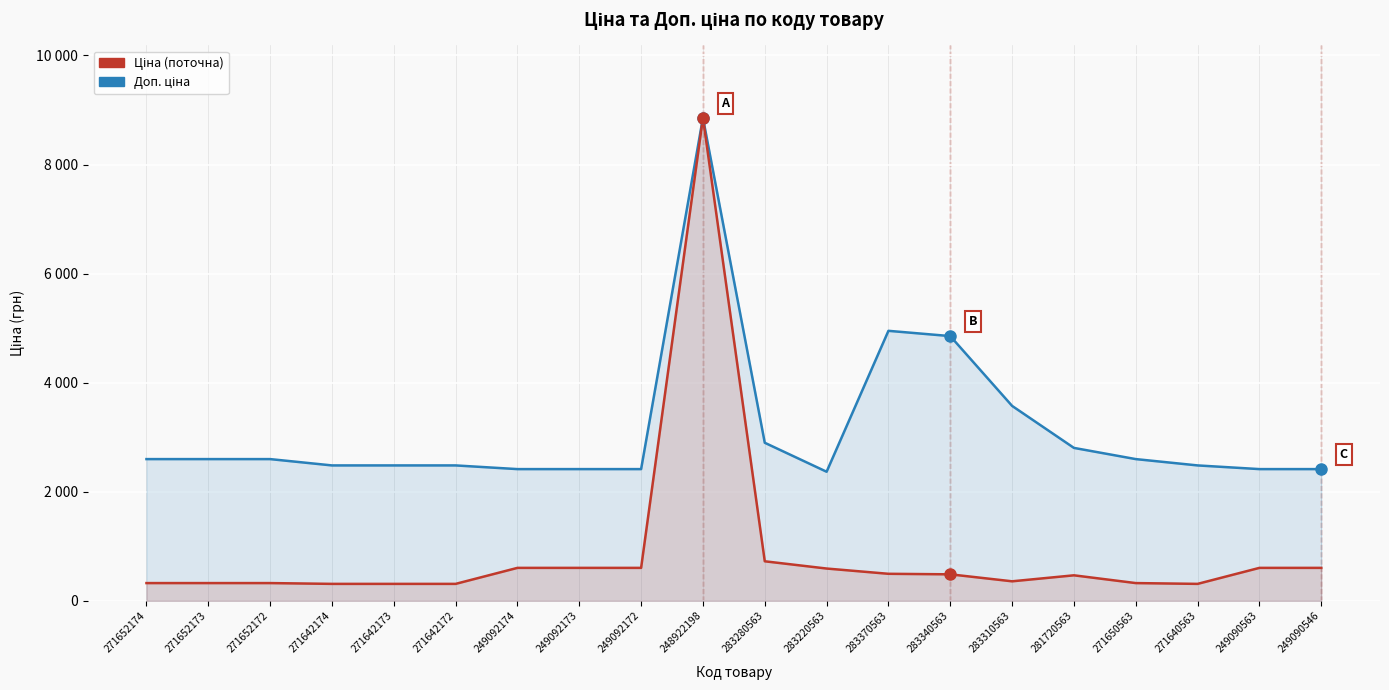

How many interior local peaks does the Ціна series have?

2